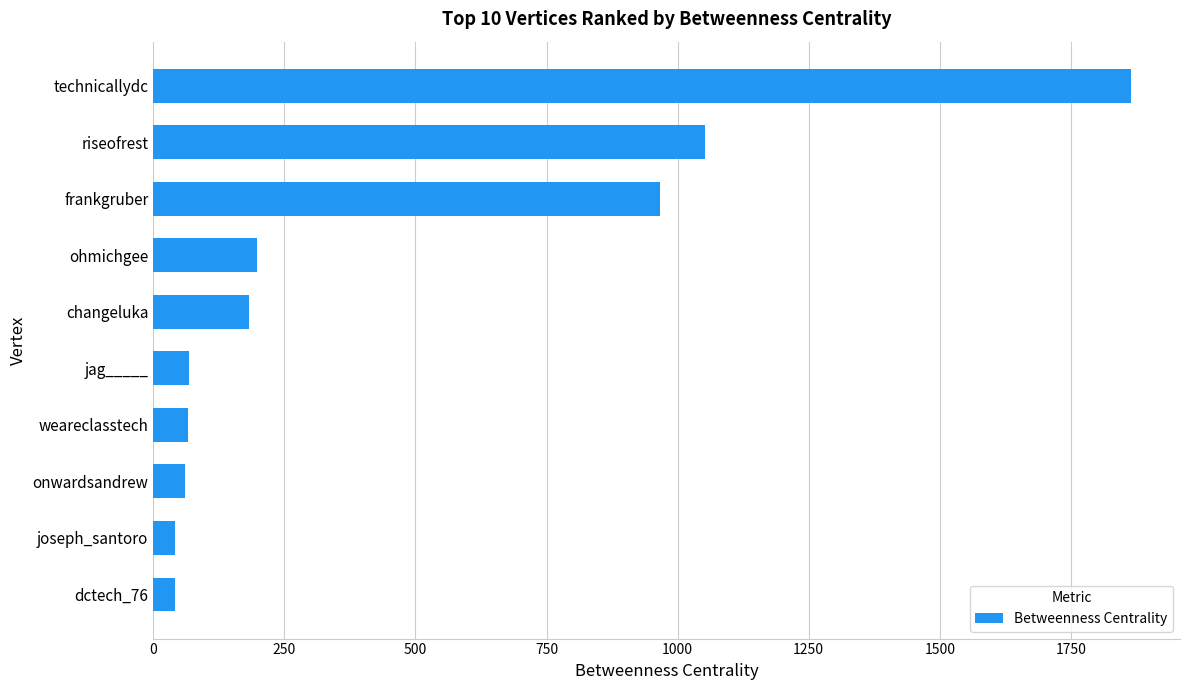

At which category does the chart reach its peak across all series?

technicallydc